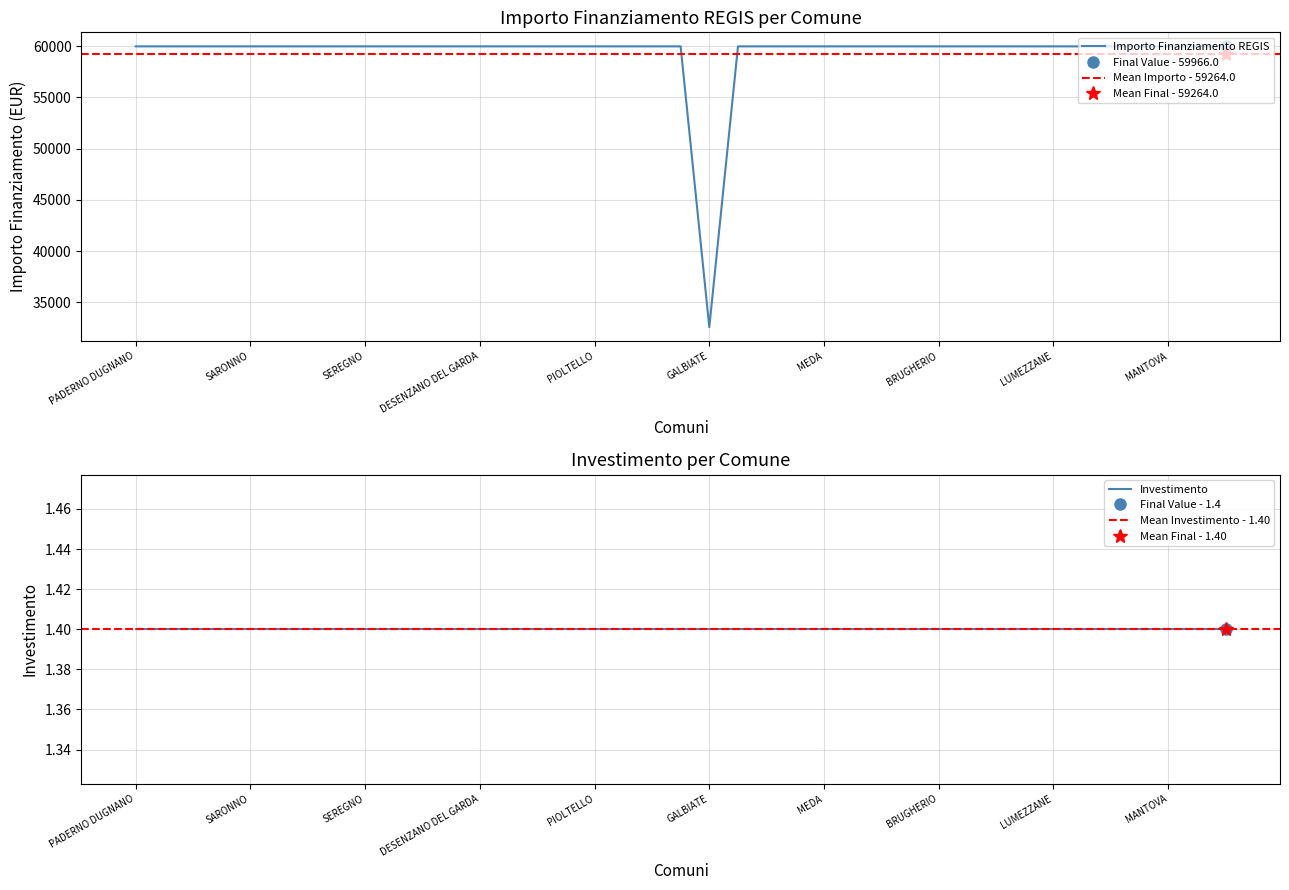

Reading right to left, transcribe all the data shown in this chart.

SESTO SAN GIOVANNI=59966	SEGRATE=59966	MANTOVA=59966	SAN DONATO MILANESE=59966	SERIATE=59966	GIUSSANO=59966	LUMEZZANE=59966	TREVIGLIO=59966	CINISELLO BALSAMO=59966	RHO=59966	BRUGHERIO=59966	CREMONA=59966	CANTU=59966	CESANO BOSCONE=59966	MEDA=59966	GARBAGNATE MILANESE=59966	TREZZANO SUL NAVIGLIO=59966	CORSICO=59966	GALBIATE=32589	CERNUSCO SUL NAVIGLIO=59966	SUZZARA=59966	BRESSO=59966	PIOLTELLO=59966	PARABIAGO=59966	CORNAREDO=59966	LISSONE=59966	DESENZANO DEL GARDA=59966	VOGHERA=59966	VIGEVANO=59966	MAGENTA=59966	SEREGNO=59966	BOLLATE=59966	BUCCINASCO=59966	LAINATE=59966	SARONNO=59966	PAVIA=59966	LIMBIATE=59966	ROMANO DI LOMBARDIA=59966	PADERNO DUGNANO=59966